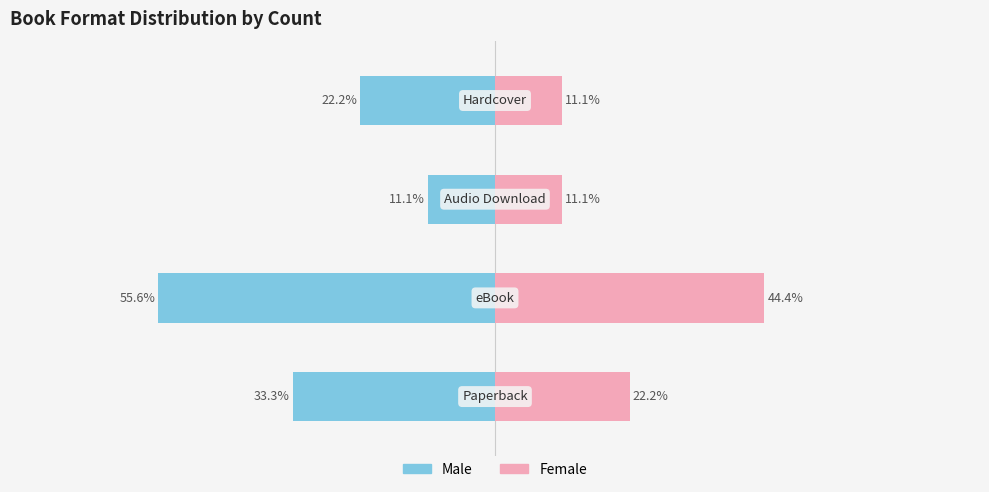

What is the approximate value of Male at 1?

-55.6